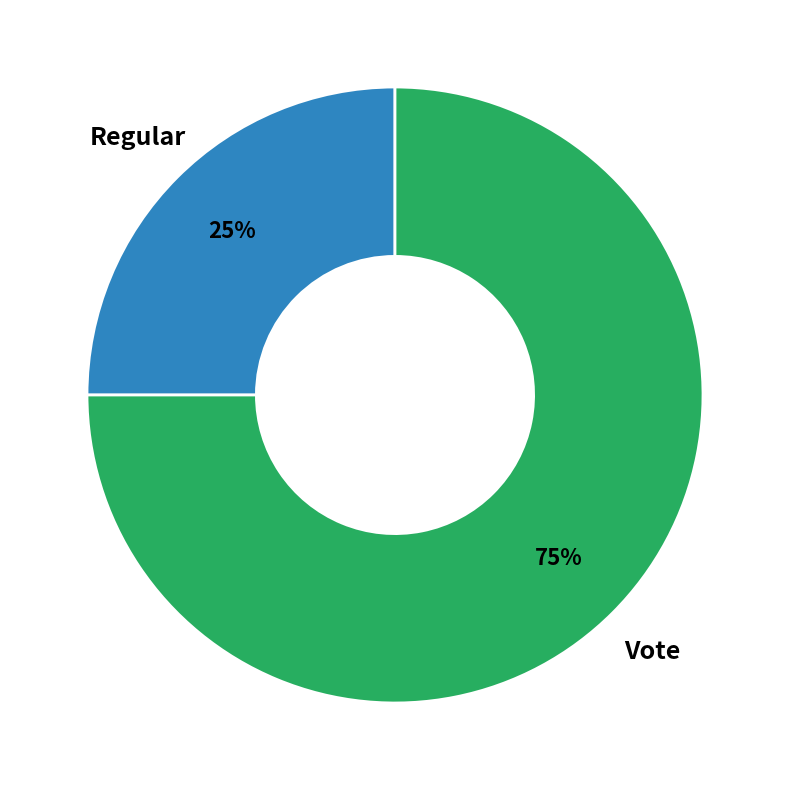

To the nearest percent, what is the difference between the largest and smallest slice percentages?

50%